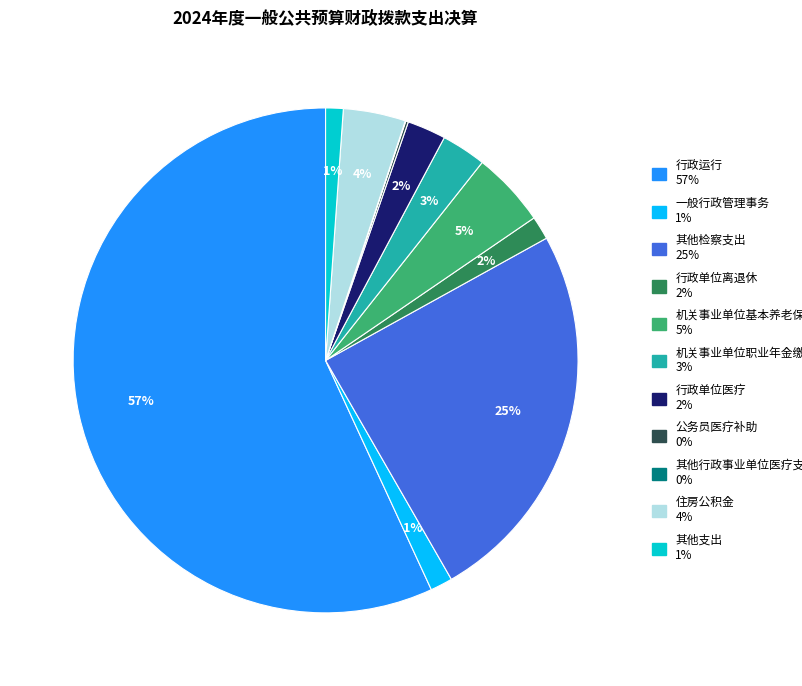

Is the sum of 其他检察支出 and 行政单位离退休 greater than half?

No